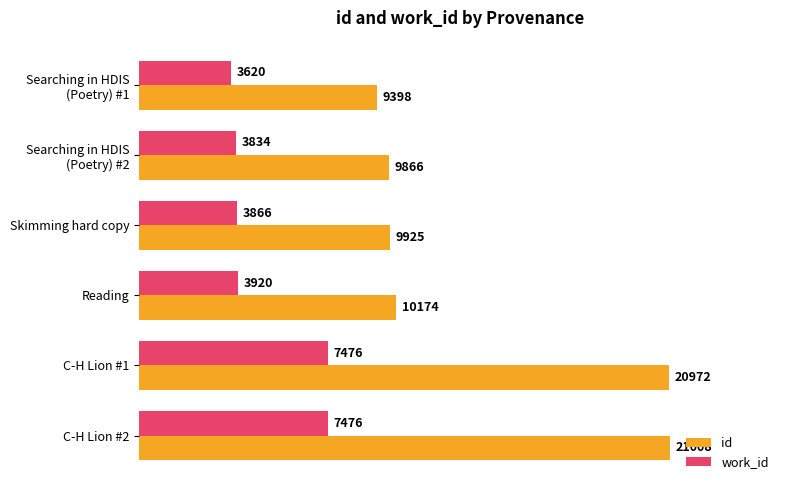

What is the minimum value shown in the chart?

3620